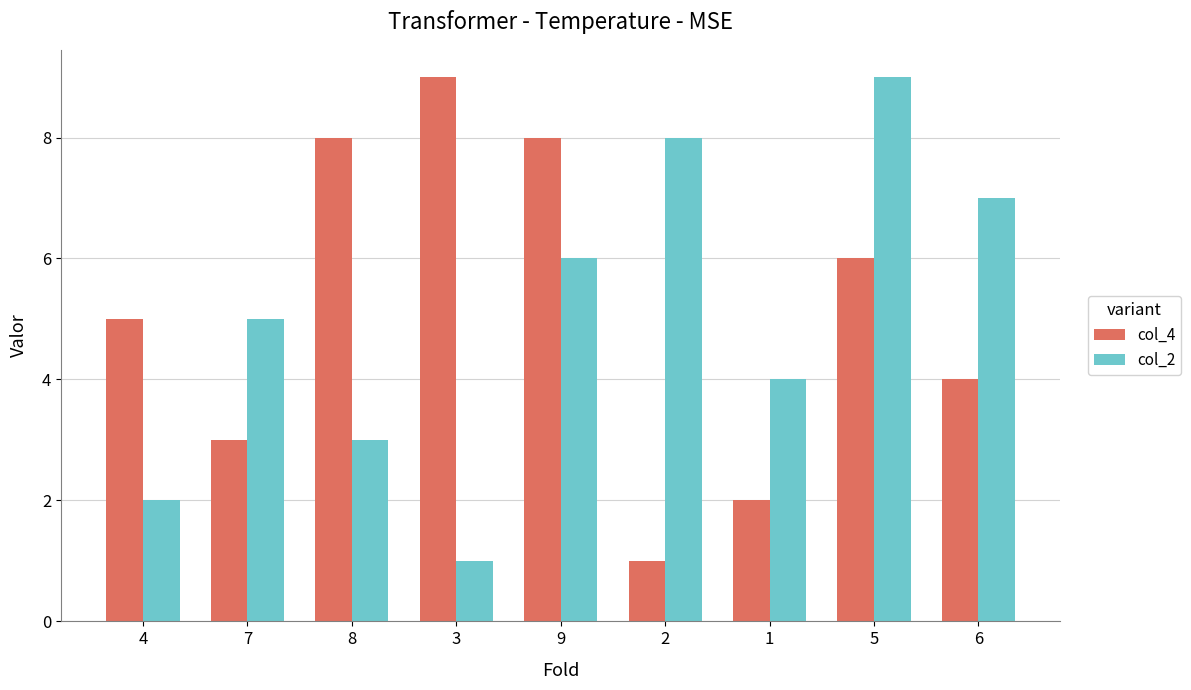

Which series has the largest total across all categories?

col_4